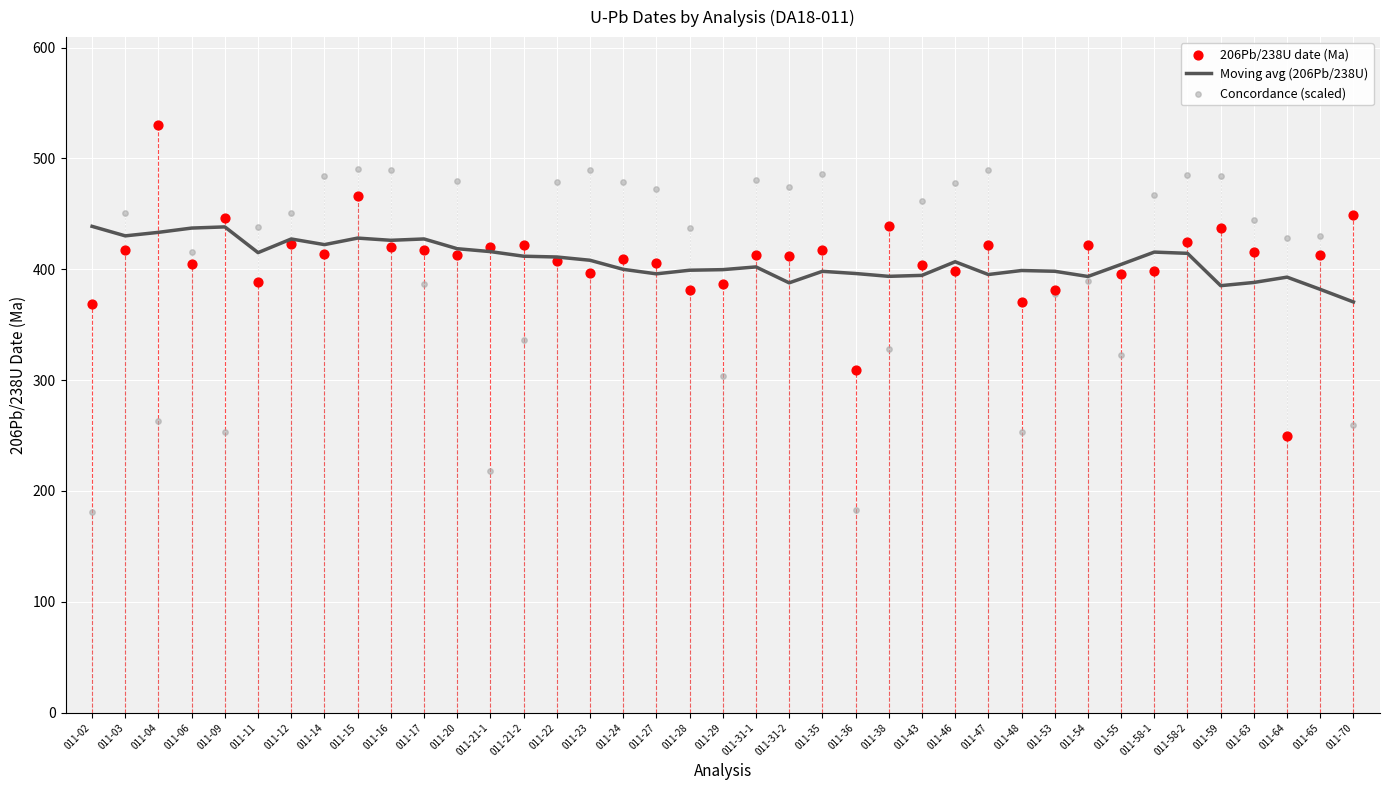

At how many categories does at least one series exceed 437?

28